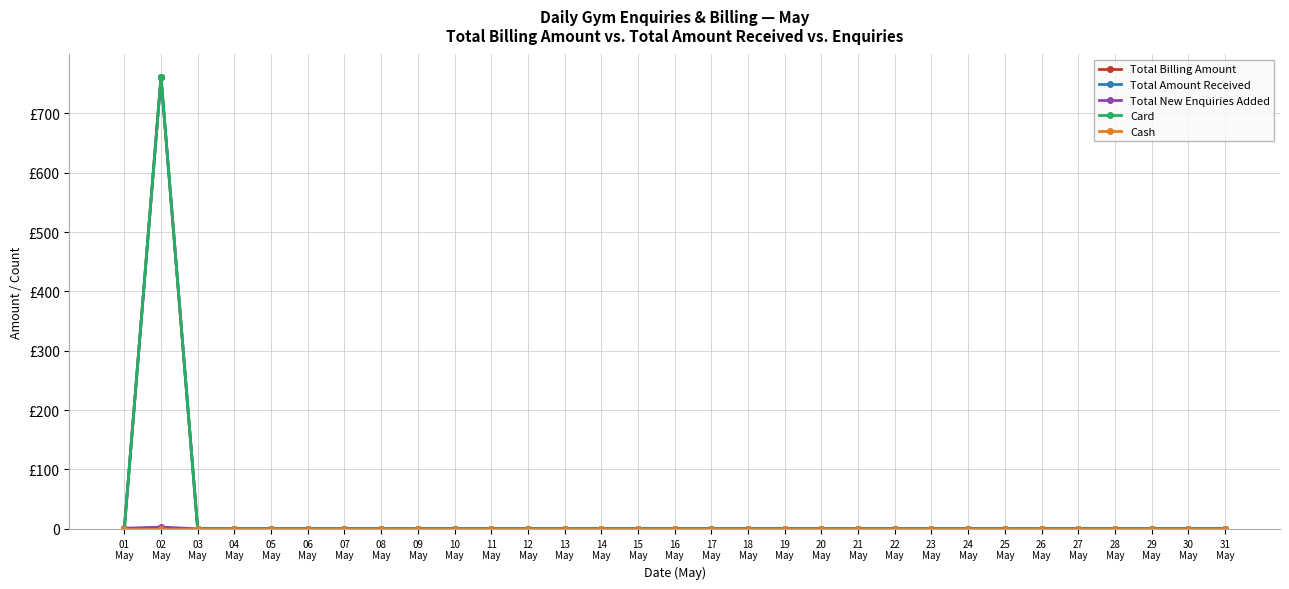

Does the chart have visible grid lines?

Yes